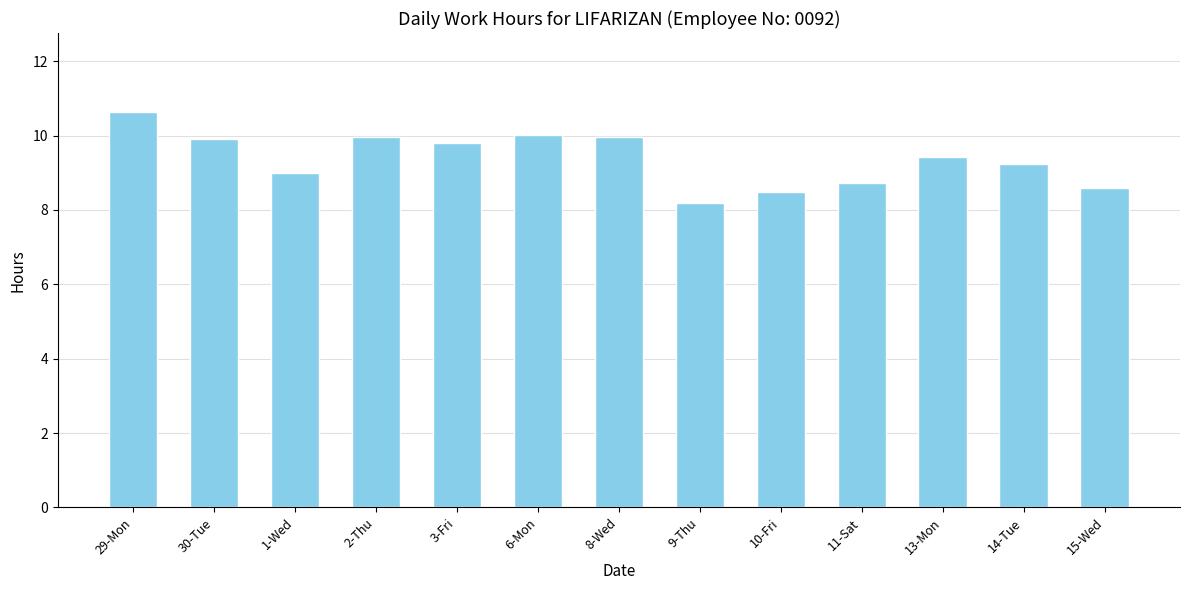

Reading left to right, extract all data points from this chart.

10.6	9.9	9.0	10.0	9.8	10.0	10.0	8.2	8.5	8.7	9.4	9.2	8.6